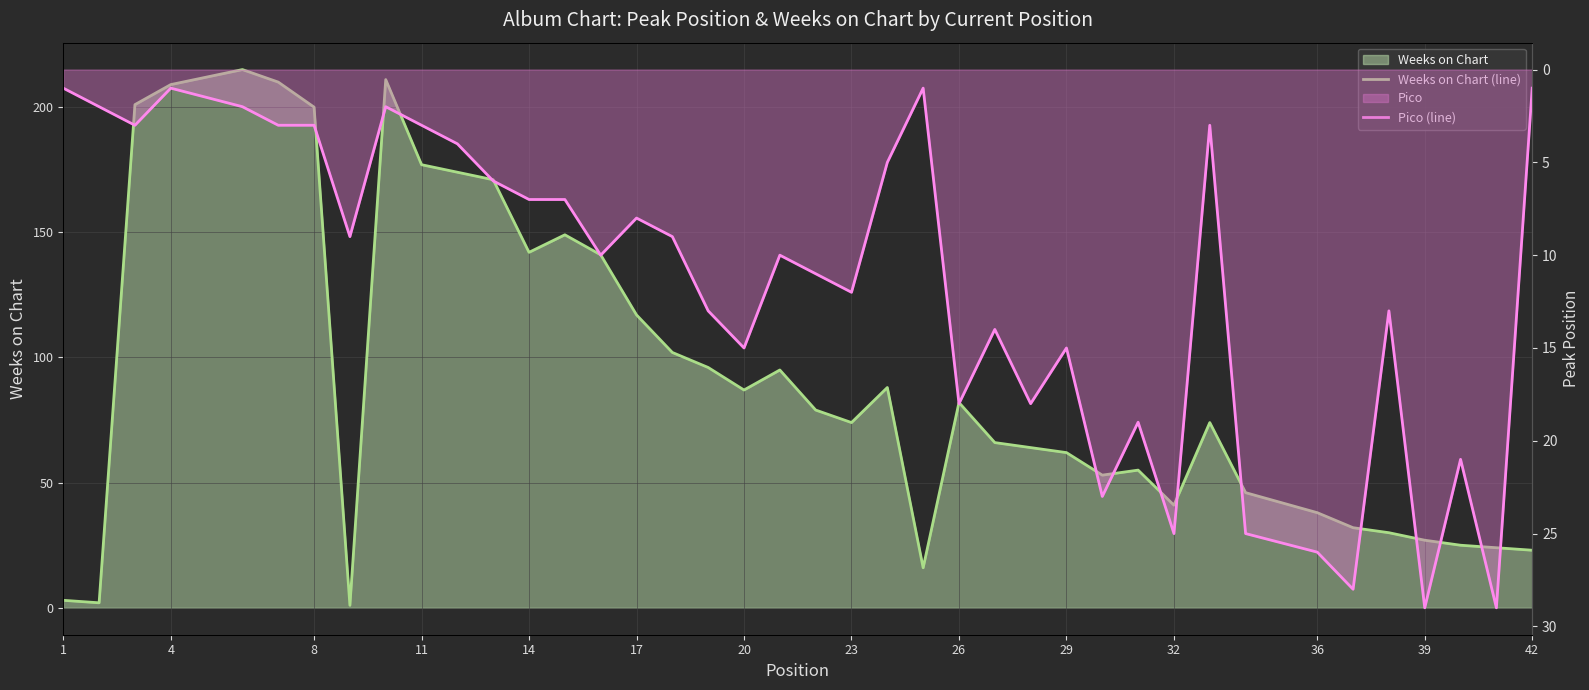

How many times do Weeks on Chart (line) and Pico (line) cross each other?

6